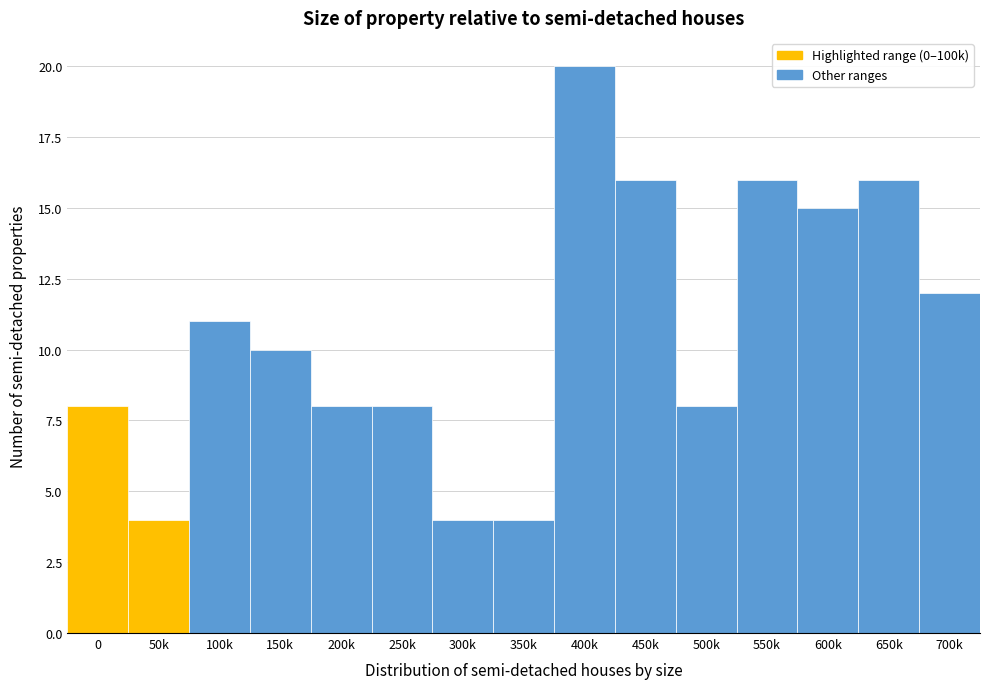

Reading right to left, transcribe all the data shown in this chart.

12	16	15	16	8	16	20	4	4	8	8	10	11	4	8